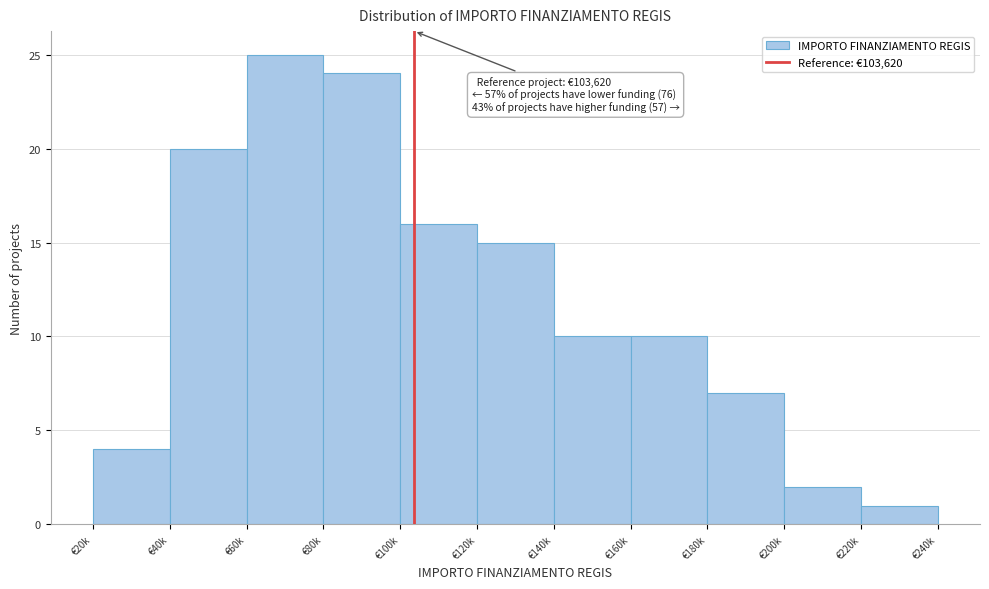

Reading left to right, what are all the values shown in this chart?

€20k=4	€40k=20	€60k=25	€80k=24	€100k=16	€120k=15	€140k=10	€160k=10	€180k=7	€200k=2	€220k=1